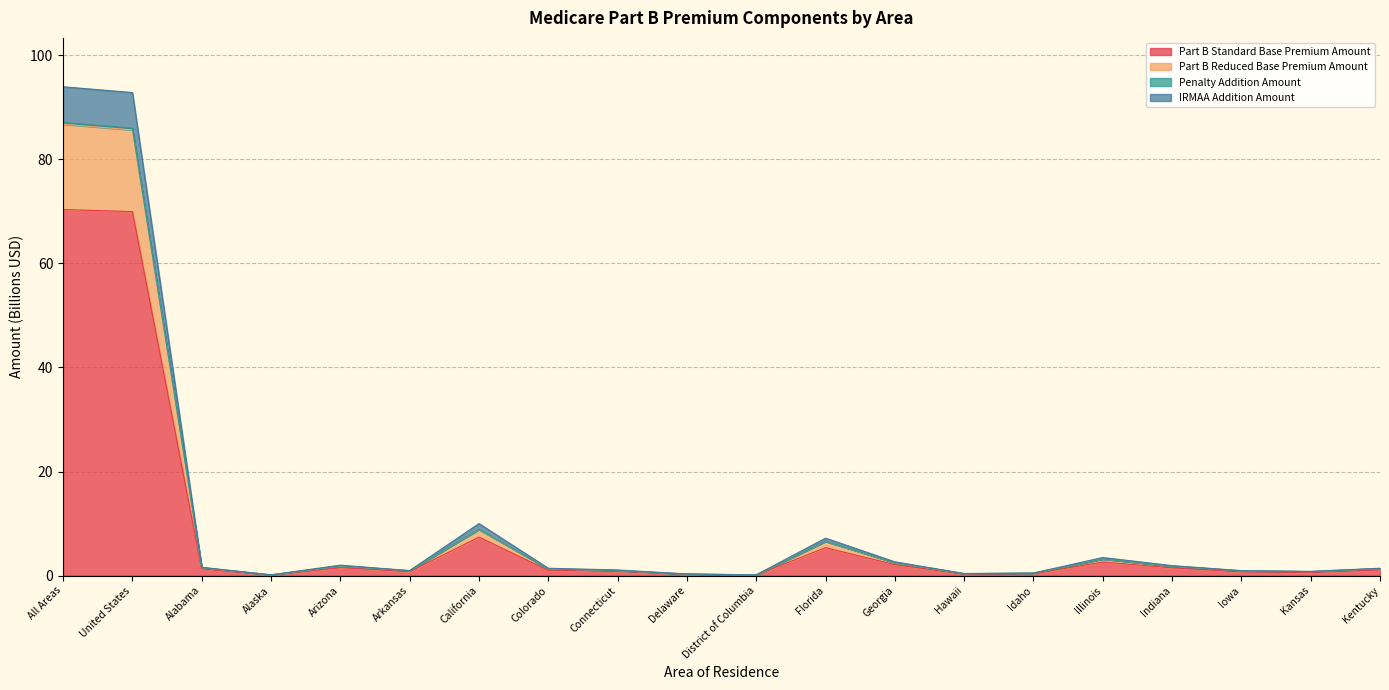

Does the chart have visible grid lines?

Yes